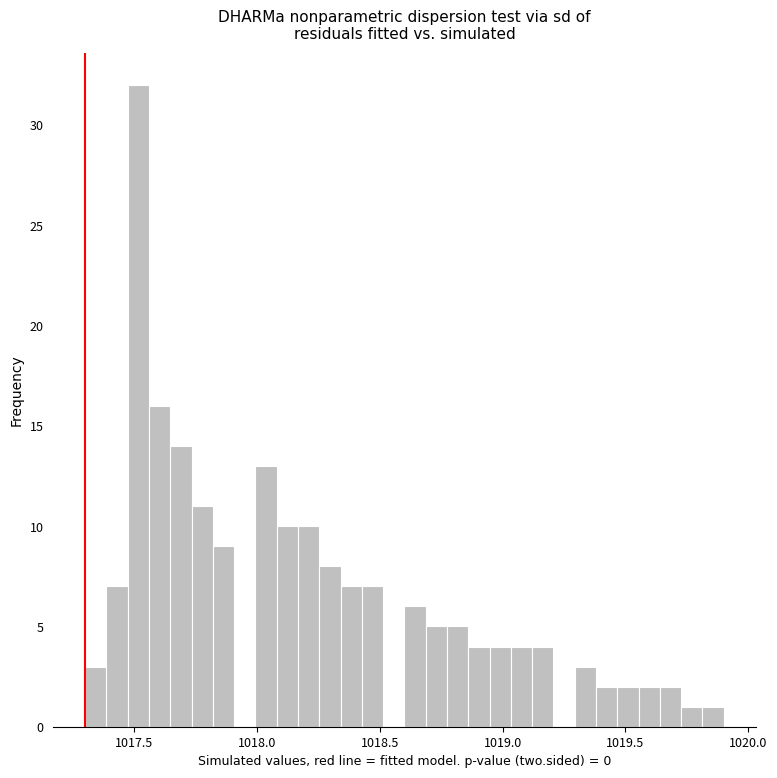

Around what value on the x-axis is the tallest bar? Give the approximate position of its centre, as read against the axis.

1017.50